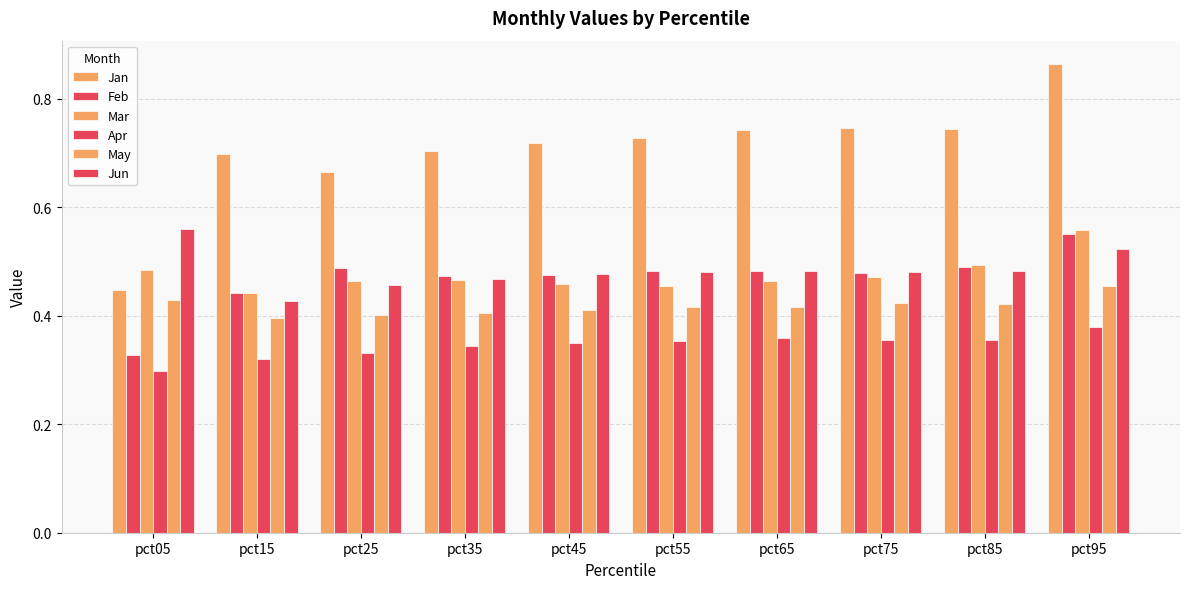

How many distinct data groups are displayed?

6